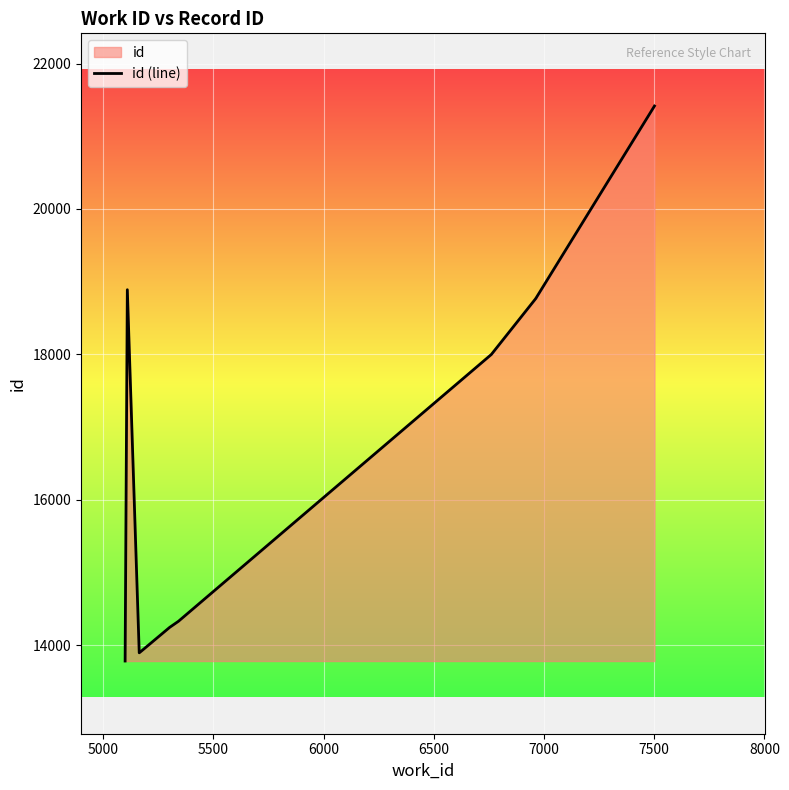

Does the chart display data point markers on the line(s)?

No